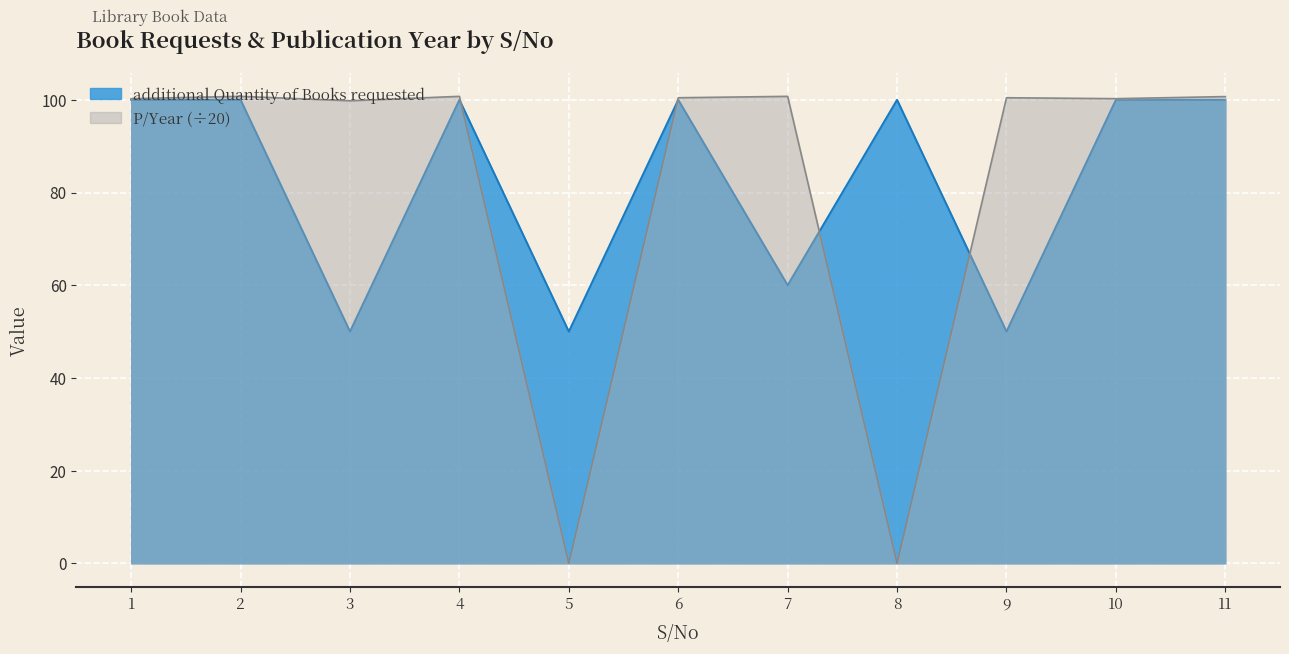

At 2, list the series in order from largest to smallest.

P/Year, additional Quantity of Books requested